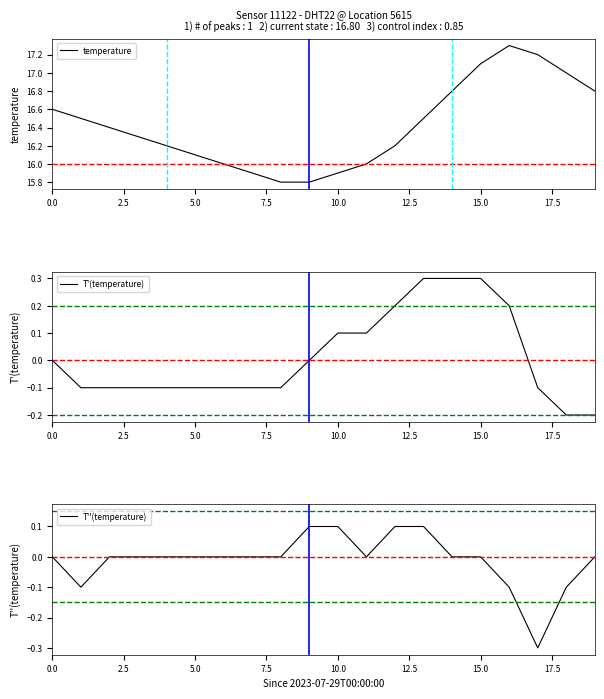

Is it true that temperature equals 10.5 at 0.0?

False